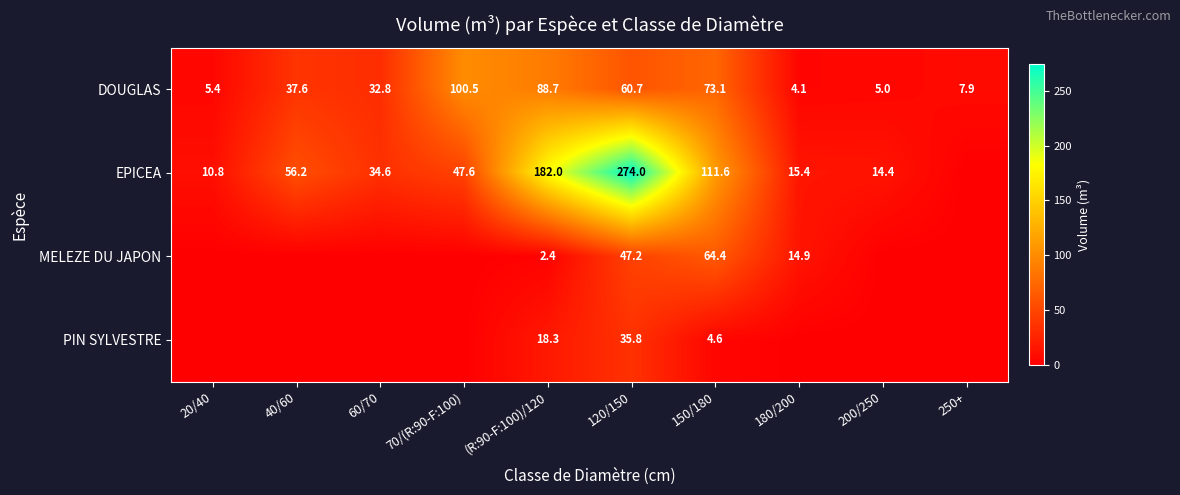

Where does the DOUGLAS series first go above 37?

40/60